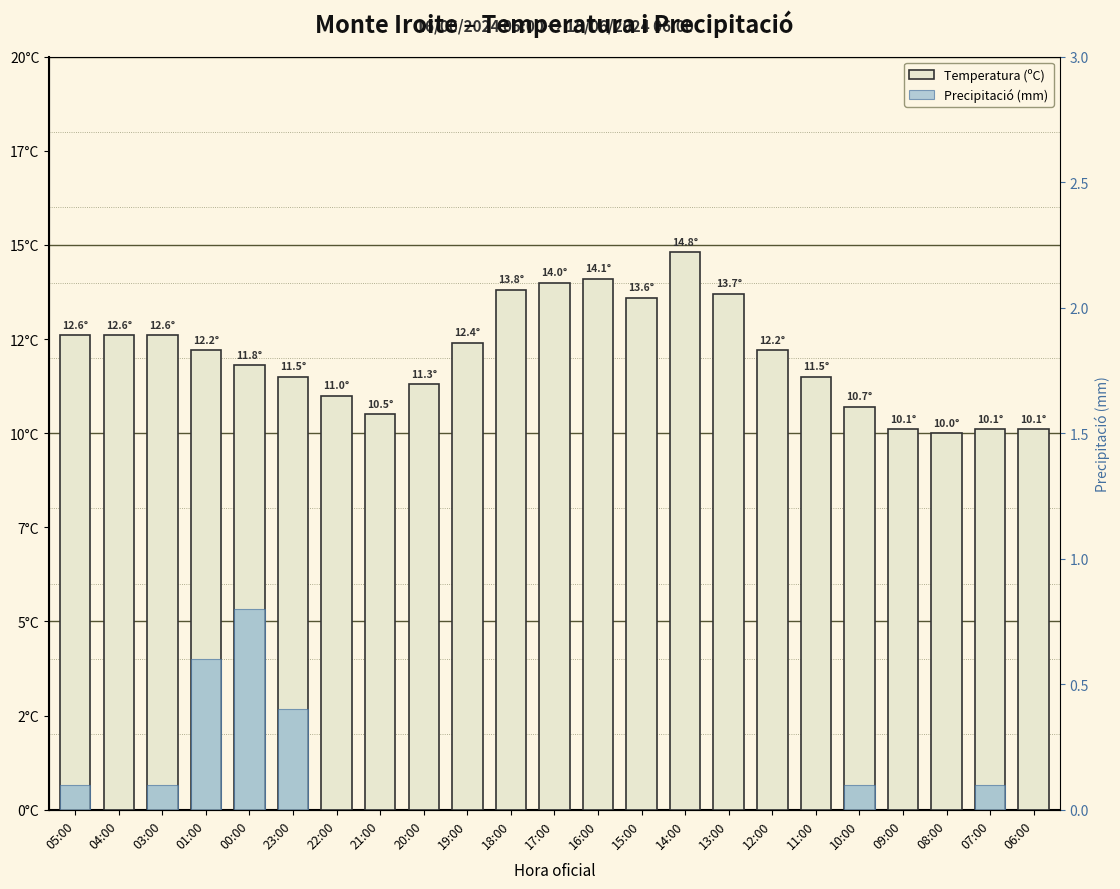

What is the total value across all series at 06:00?

10.1